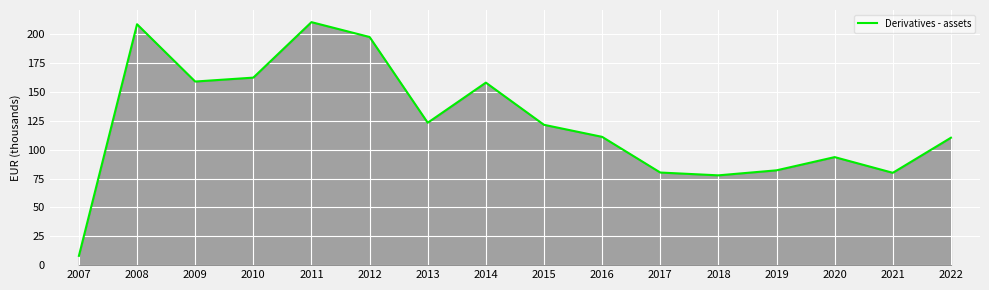

Where does the data first go above 121?

2008